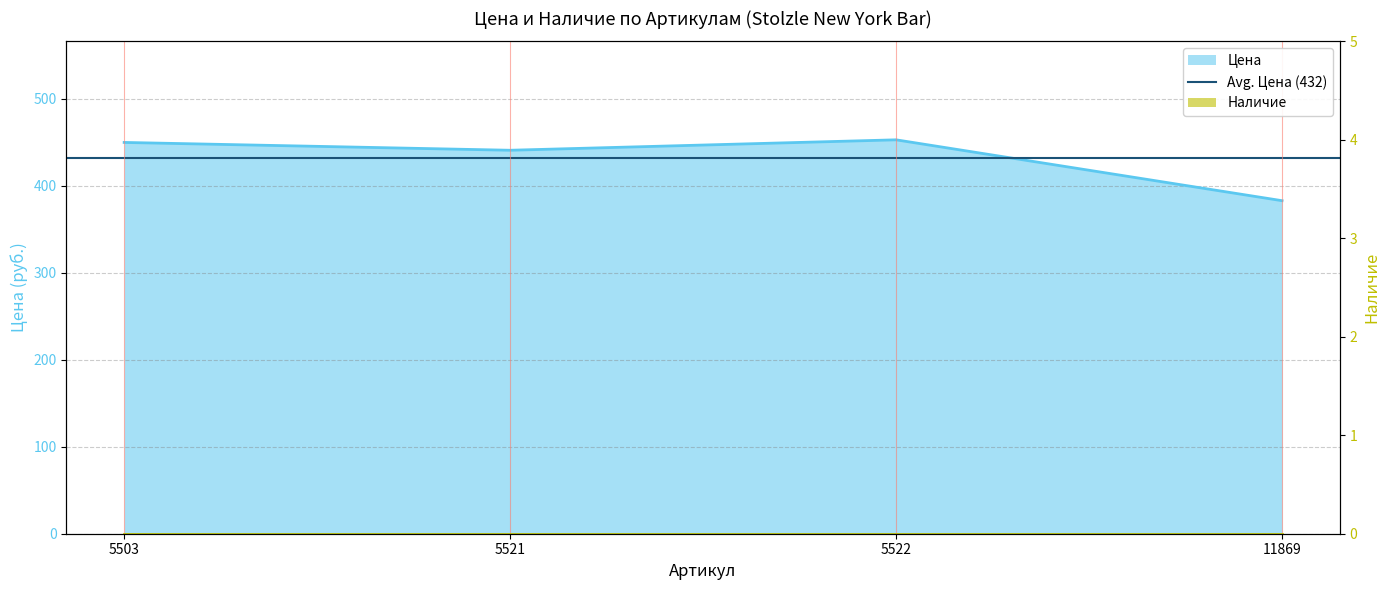

Does the chart display data point markers on the line(s)?

No